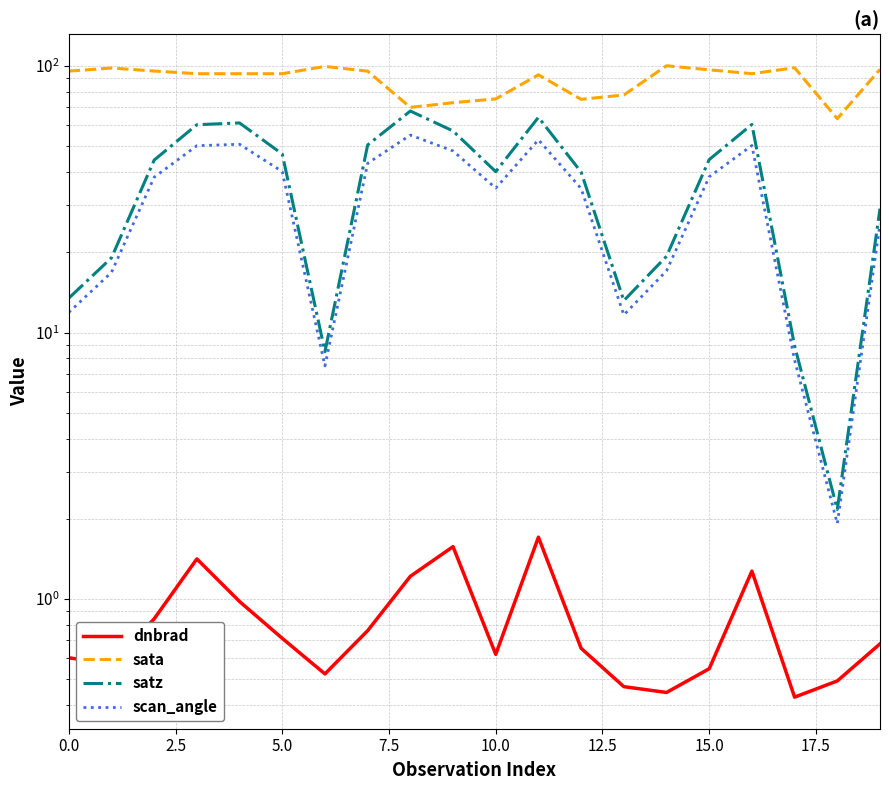

Is this an area chart (filled region under the line)?

No